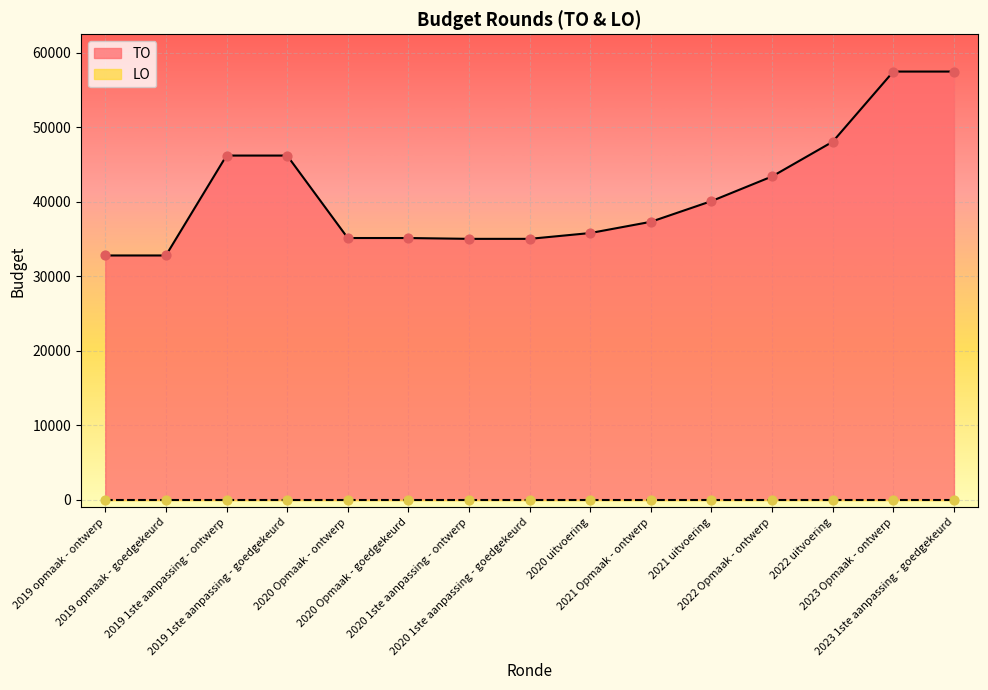

Which has a higher value, 2019 1ste aanpassing - goedgekeurd or 2020 1ste aanpassing - goedgekeurd?

2019 1ste aanpassing - goedgekeurd